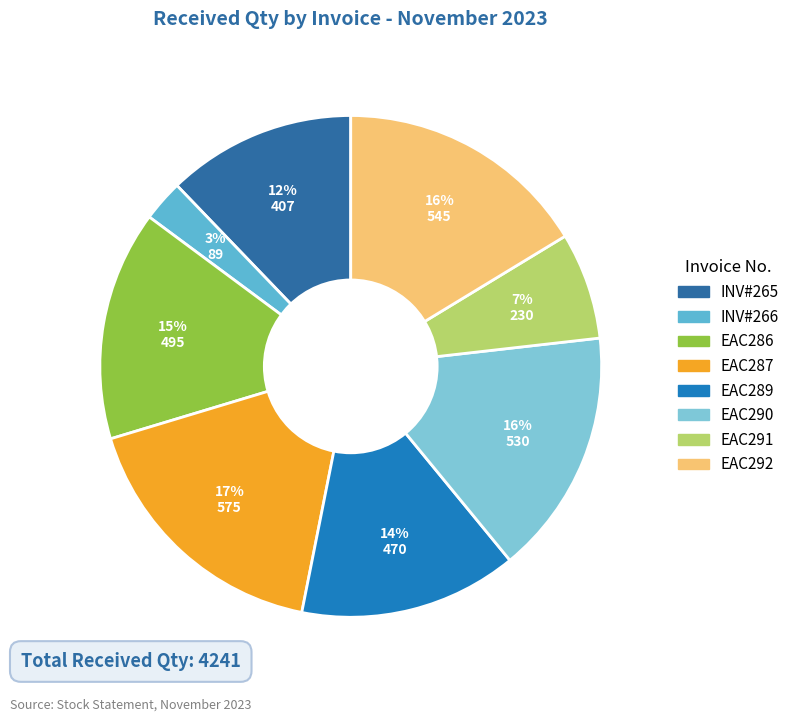

Count the number of slices in the pie.

8